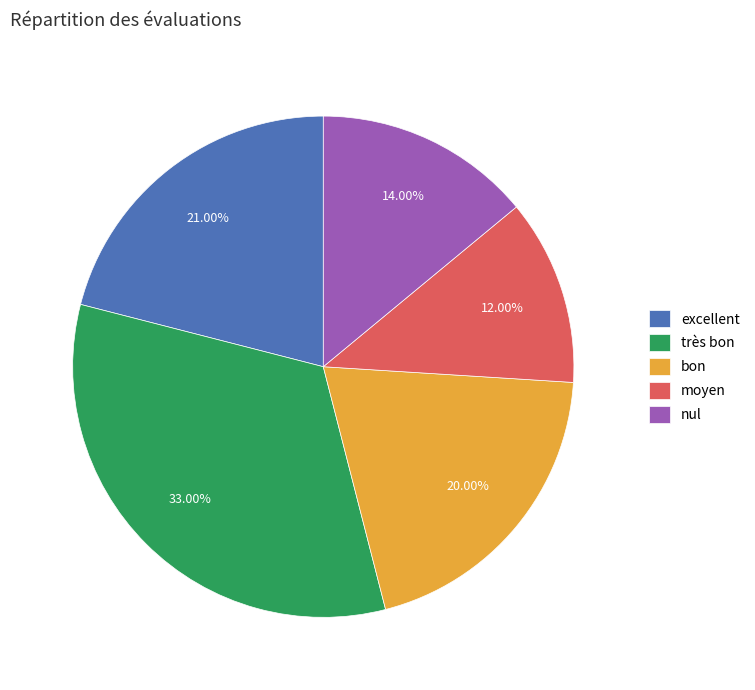

To the nearest percent, what percentage of the pie is très bon?

33%